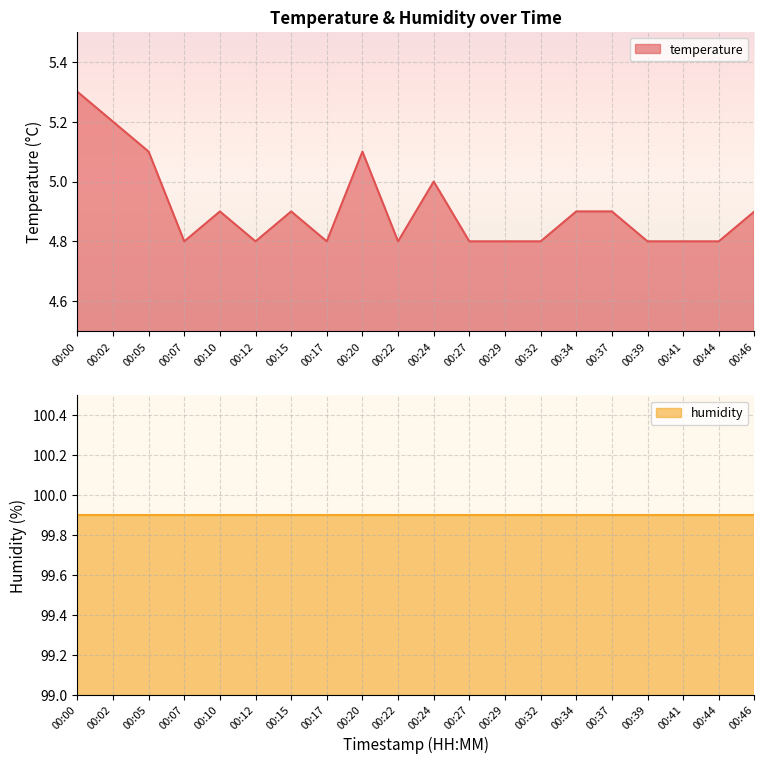

The value at 00:39 is 4.8. True or false?

True